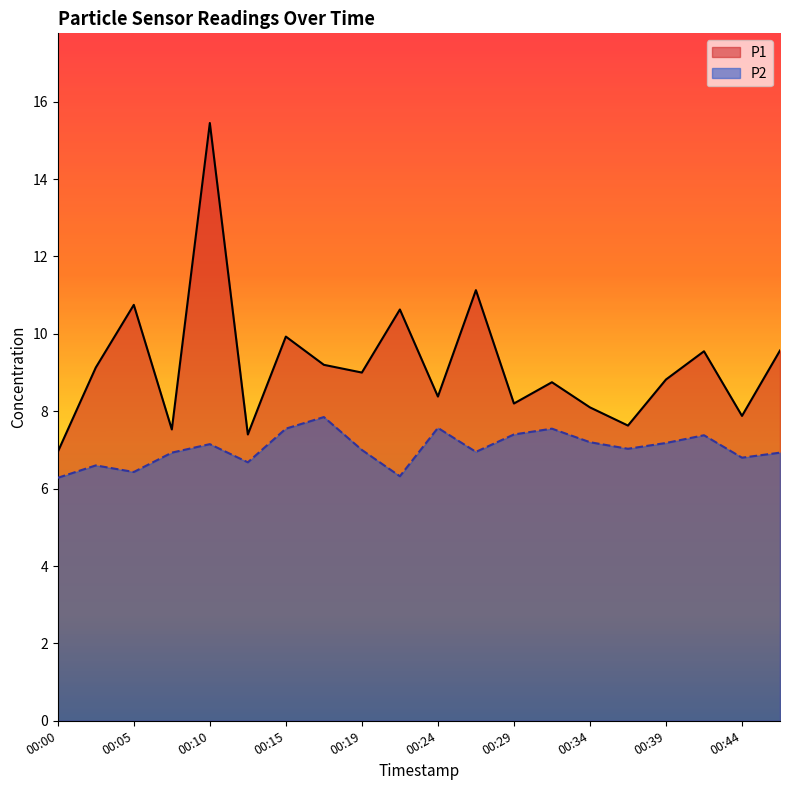

True or false: P2 and P1 cross at least once.

False